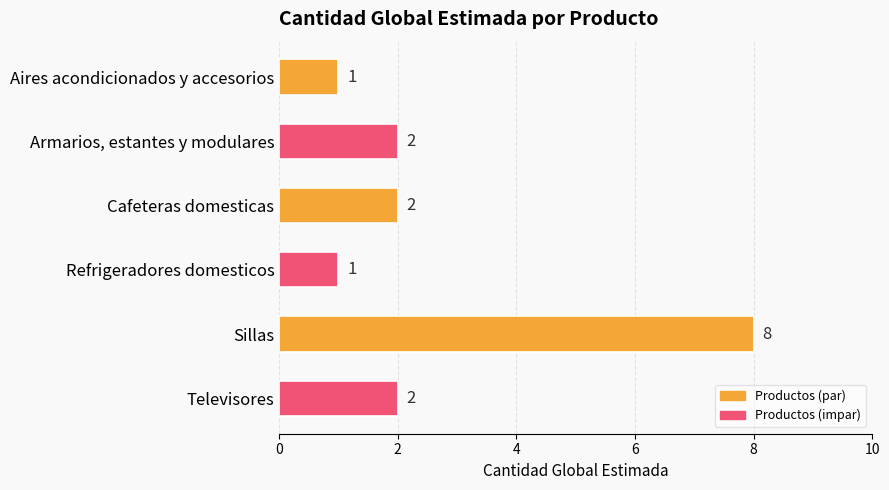

What is the ratio of the value at Sillas to the value at Aires acondicionados y accesorios?

8.0